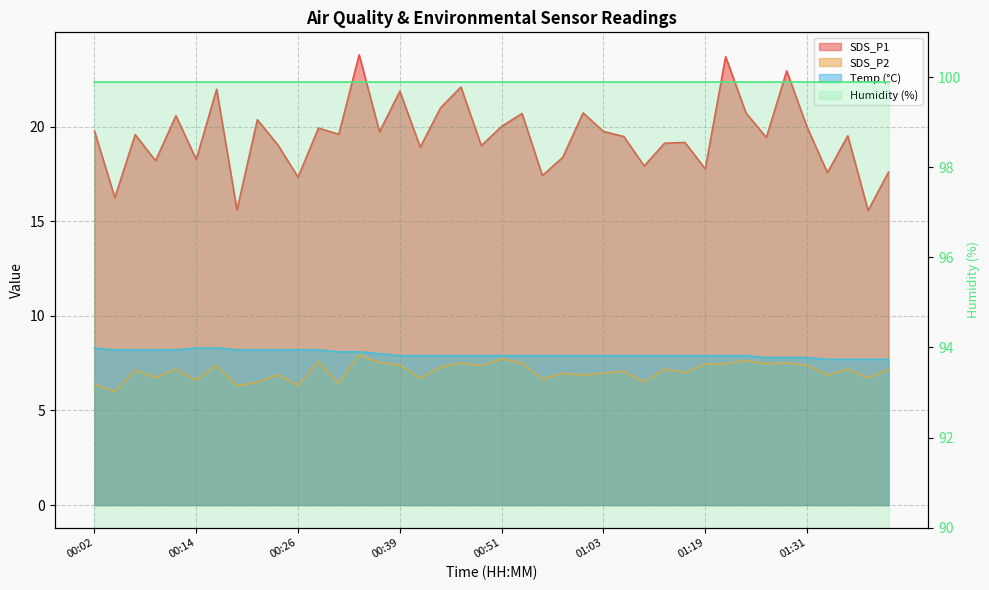

Is the value of SDS_P1 at 00:26 greater than the value of Temp at 01:17?

Yes